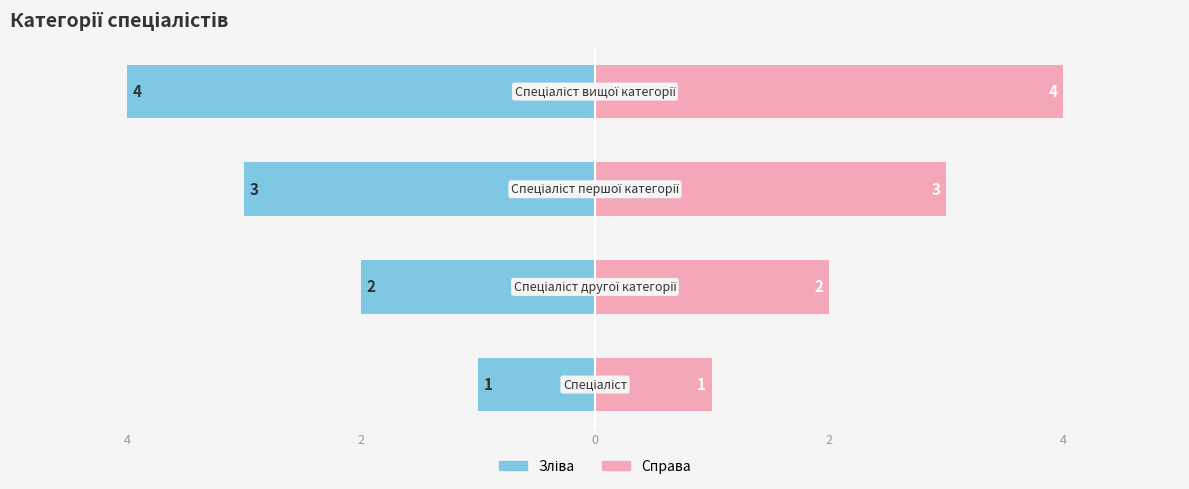

List the series in order of their overall mean, lowest first.

Ідентифікатор (зліва), Ідентифікатор (справа)